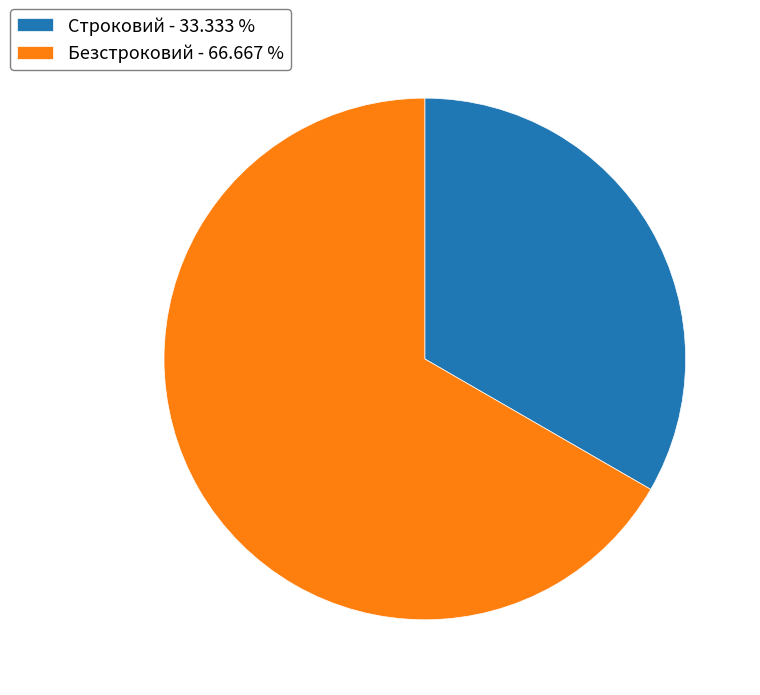

What is the ratio of the value at Строковий - 33.333 % to the value at Безстроковий - 66.667 %?

0.5